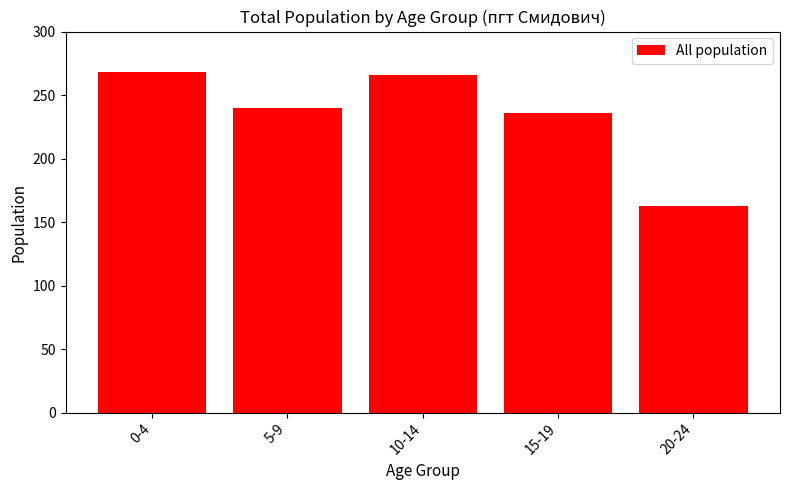

What position from the right is 15-19?

2